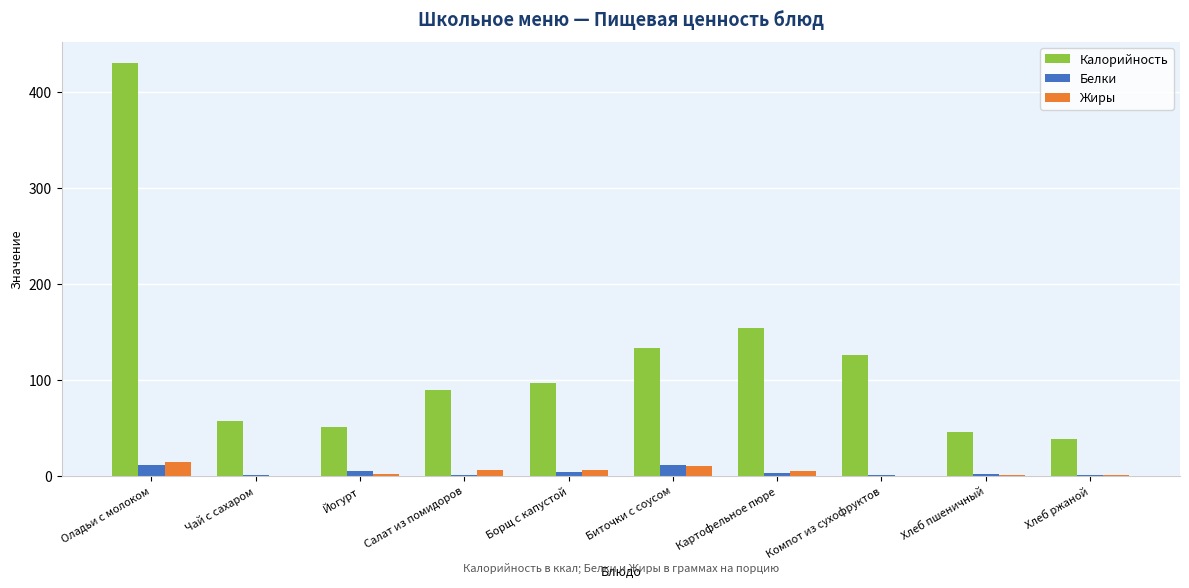

What are all the series names shown in the legend?

Калорийность, Белки, Жиры